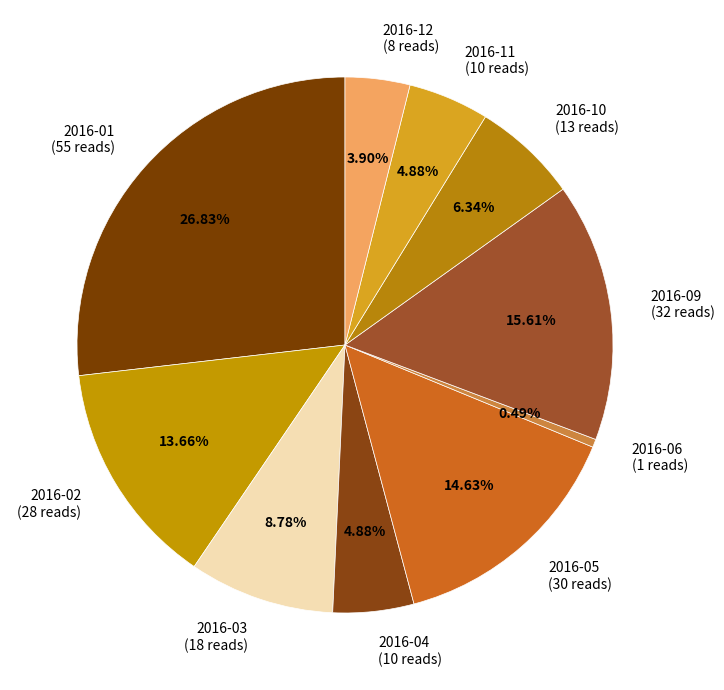

To the nearest percent, what is the average slice percentage?

10%